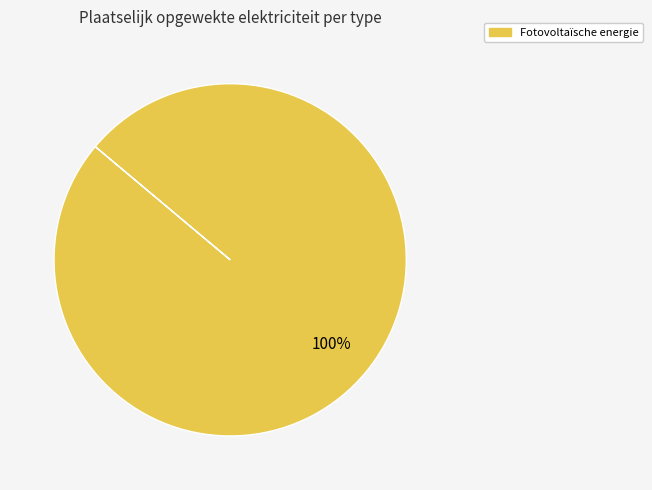

Does any single category account for the majority?

Yes